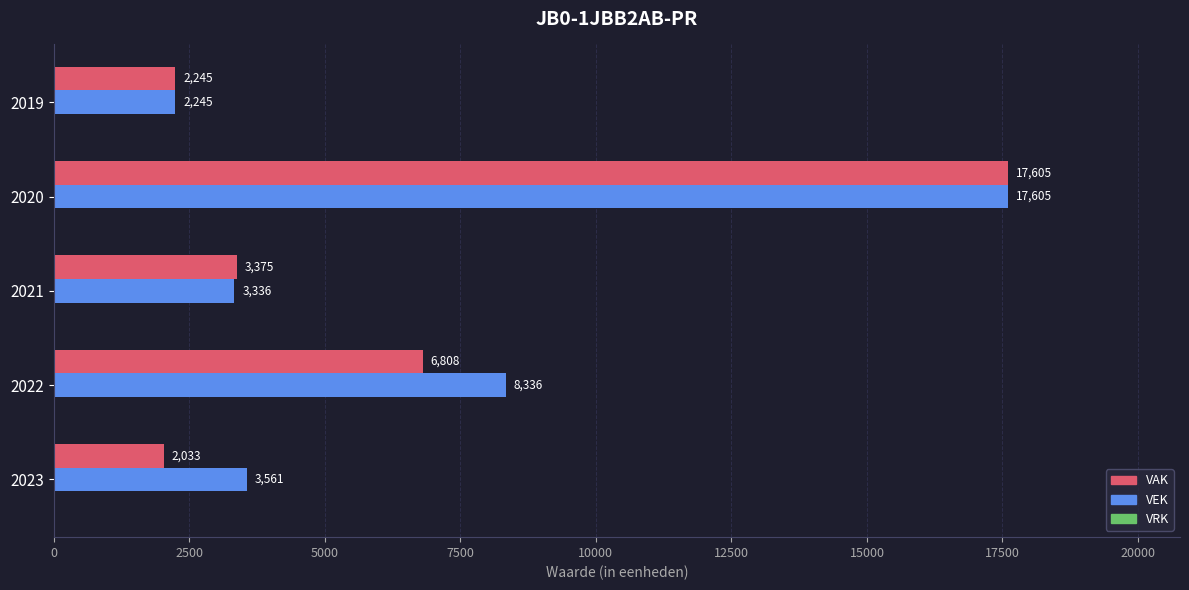

Which series has the largest total across all categories?

VEK